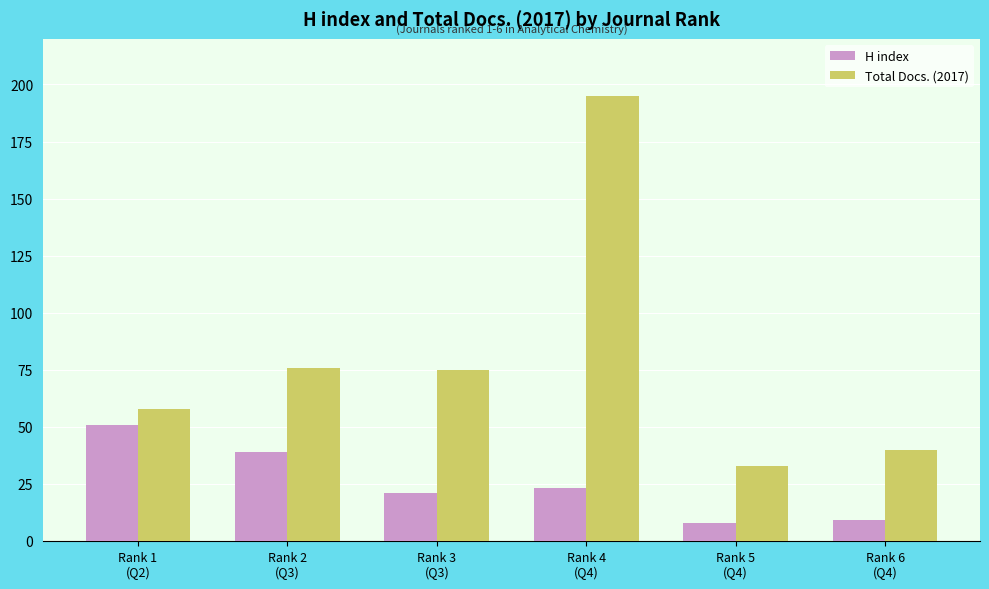

List the series in order of their peak value, lowest first.

H index, Total Docs. (2017)